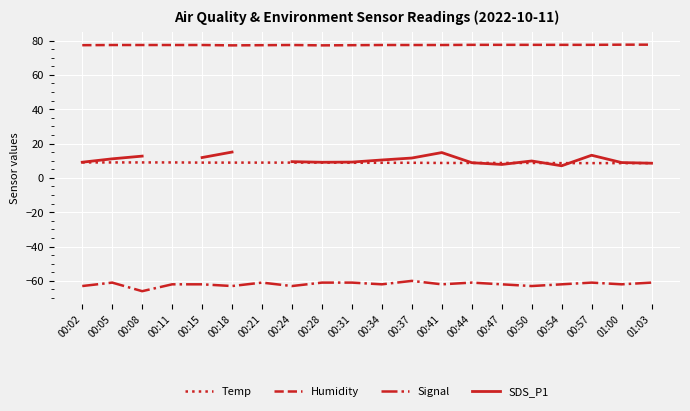

List the series in order of their peak value, highest first.

Humidity, SDS_P1, Temp, Signal